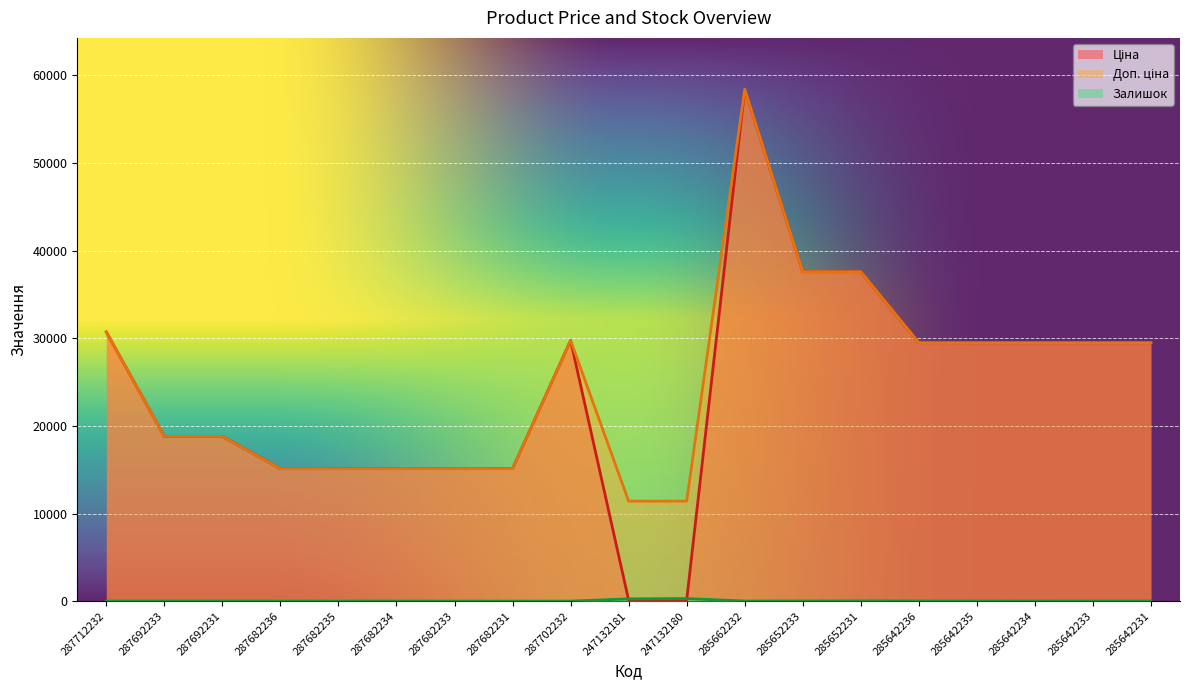

Read the Доп. ціна value at 285652233.

37593.6